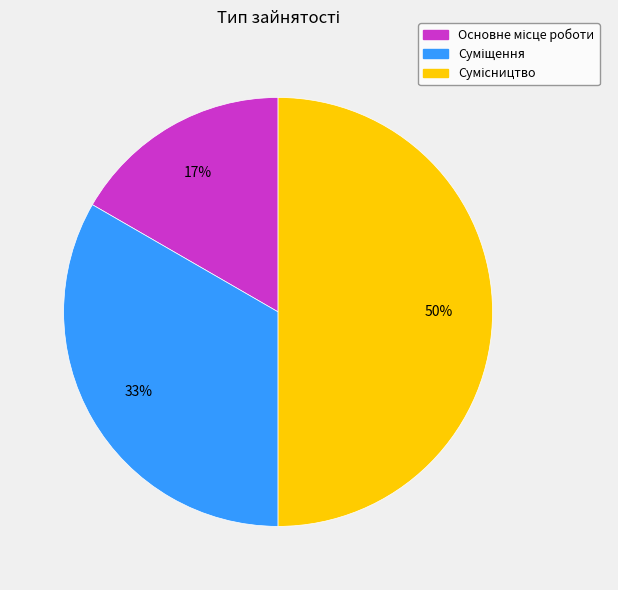

To the nearest percent, what is the difference between the largest and smallest slice percentages?

33%